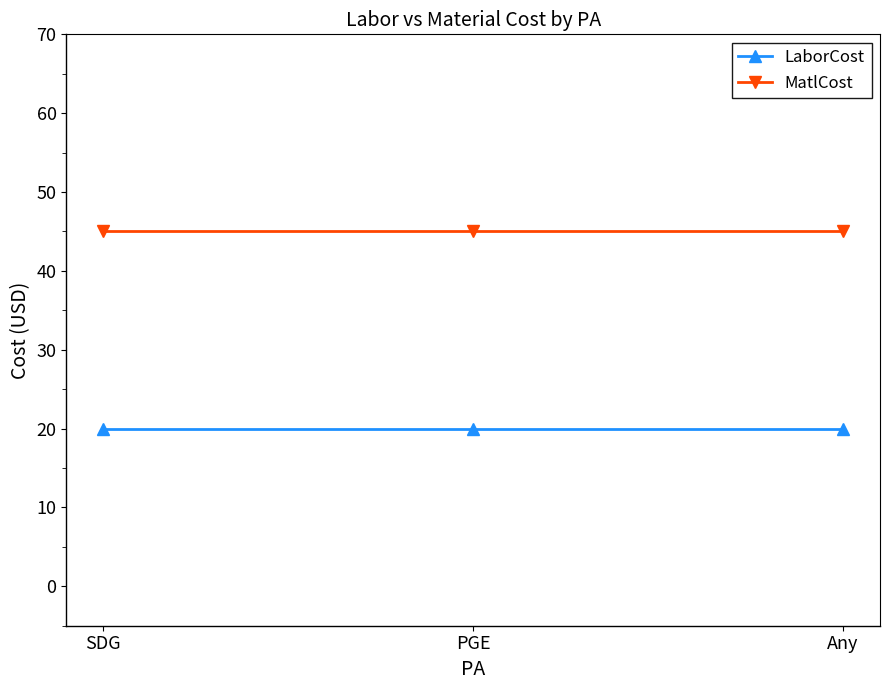

The MatlCost series shows 28 at PGE. True or false?

False